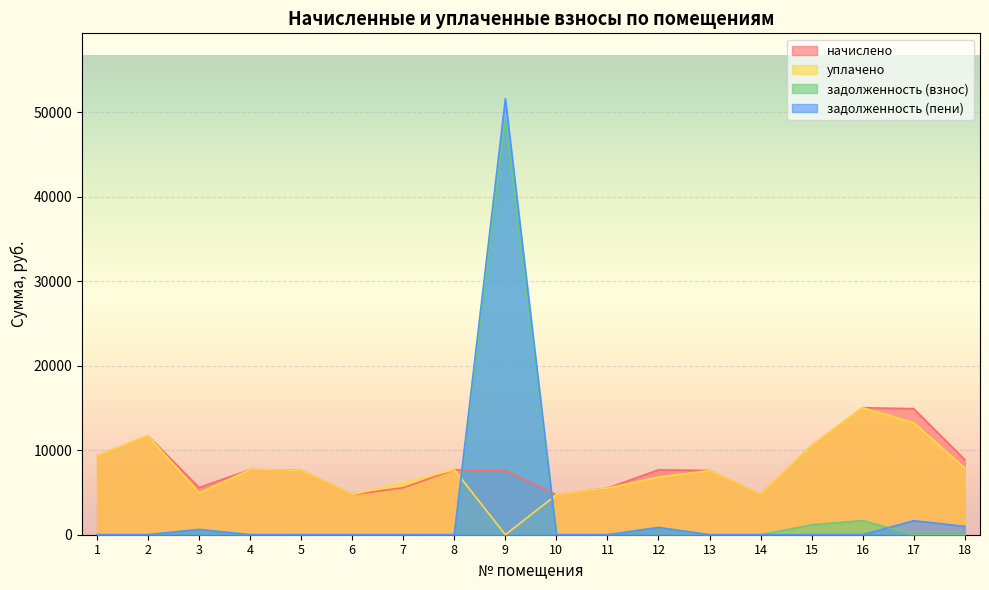

Which series has the widest spread of values?

задолженность (пени)